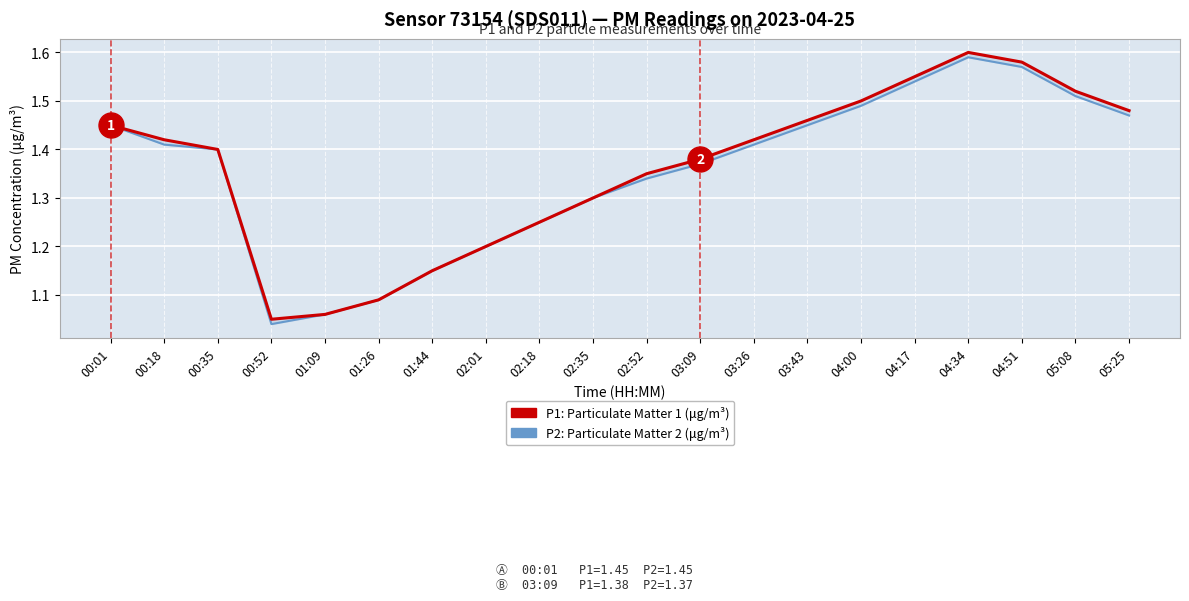

How many distinct data groups are displayed?

2